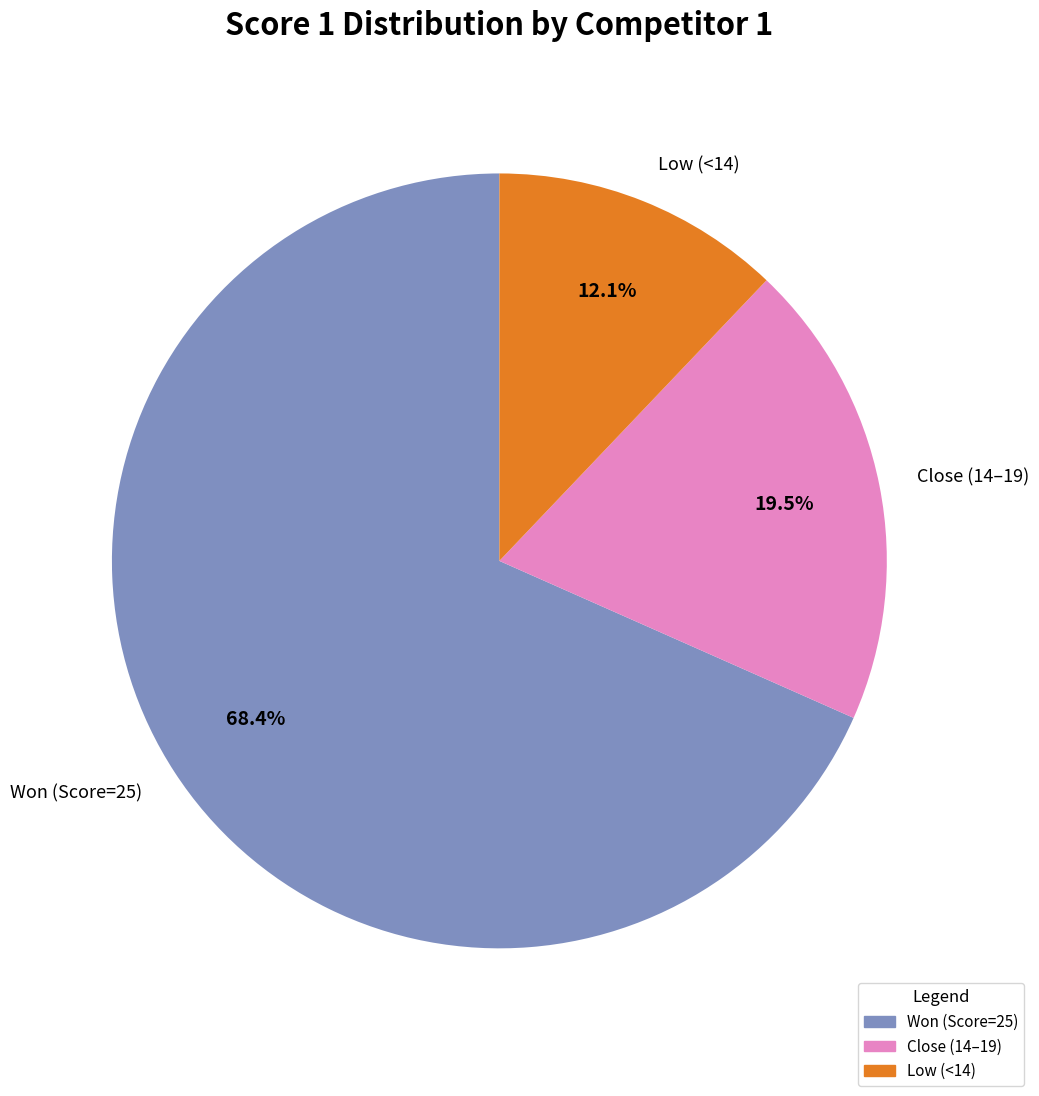

Is there any slice that represents more than half of the pie?

Yes